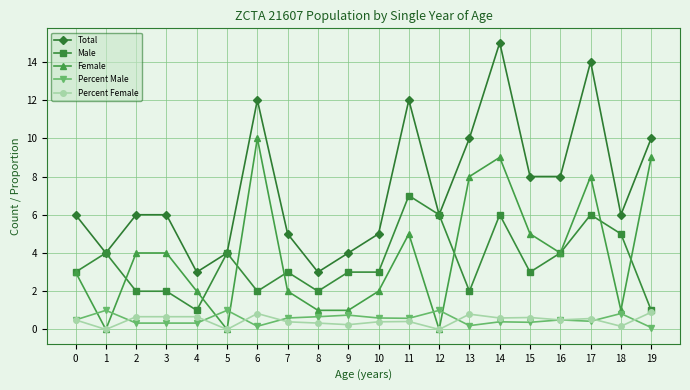

What is the greatest value displayed?

15.0